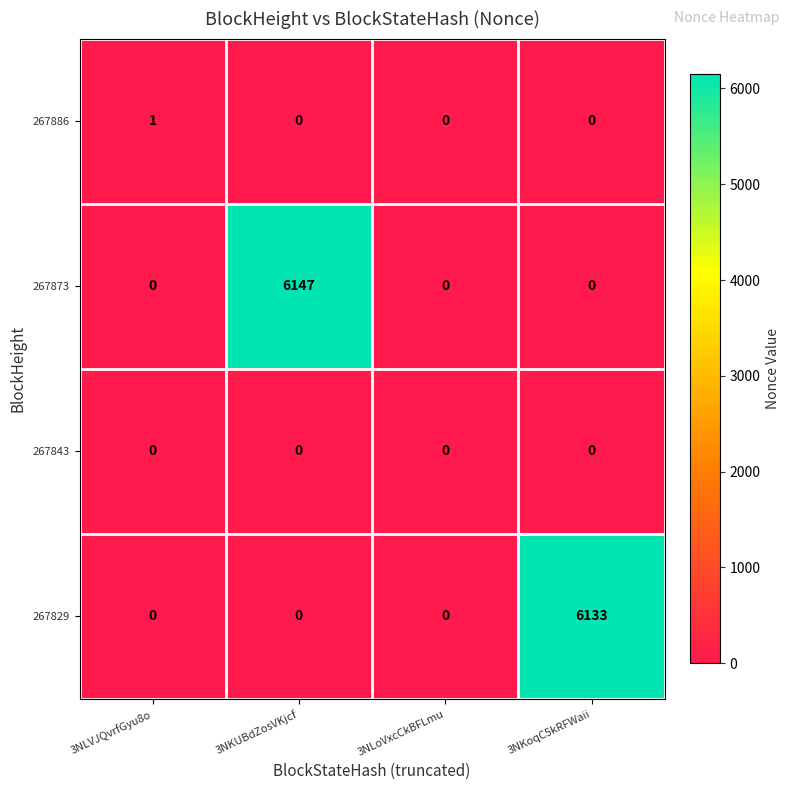

Reading left to right, extract all data points from this chart.

267886: 3NLVJQvrfGyu8o=1	3NKUBdZosVKjcf=0	3NLoVxcCkBFLmu=0	3NKoqC5kRFWaii=0
267873: 3NLVJQvrfGyu8o=0	3NKUBdZosVKjcf=6147	3NLoVxcCkBFLmu=0	3NKoqC5kRFWaii=0
267843: 3NLVJQvrfGyu8o=0	3NKUBdZosVKjcf=0	3NLoVxcCkBFLmu=0	3NKoqC5kRFWaii=0
267829: 3NLVJQvrfGyu8o=0	3NKUBdZosVKjcf=0	3NLoVxcCkBFLmu=0	3NKoqC5kRFWaii=6133